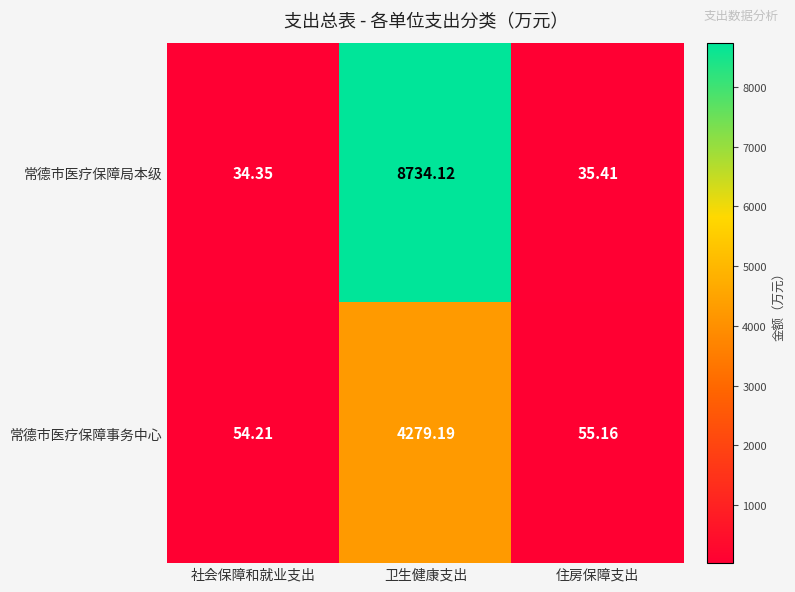

At which label is 常德市医疗保障局本级 closest to 4384?

住房保障支出